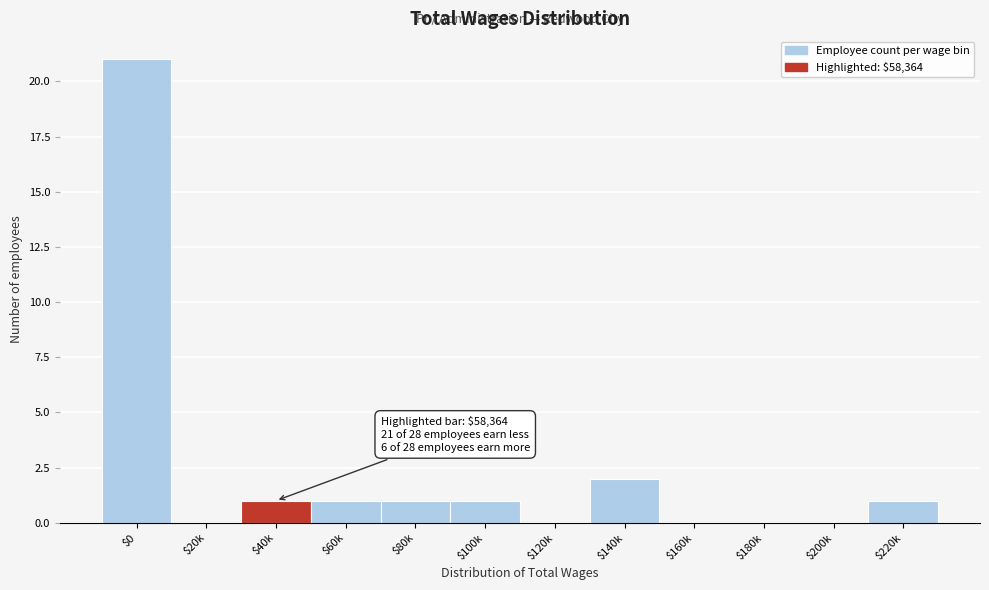

What is the sum of all values?

28